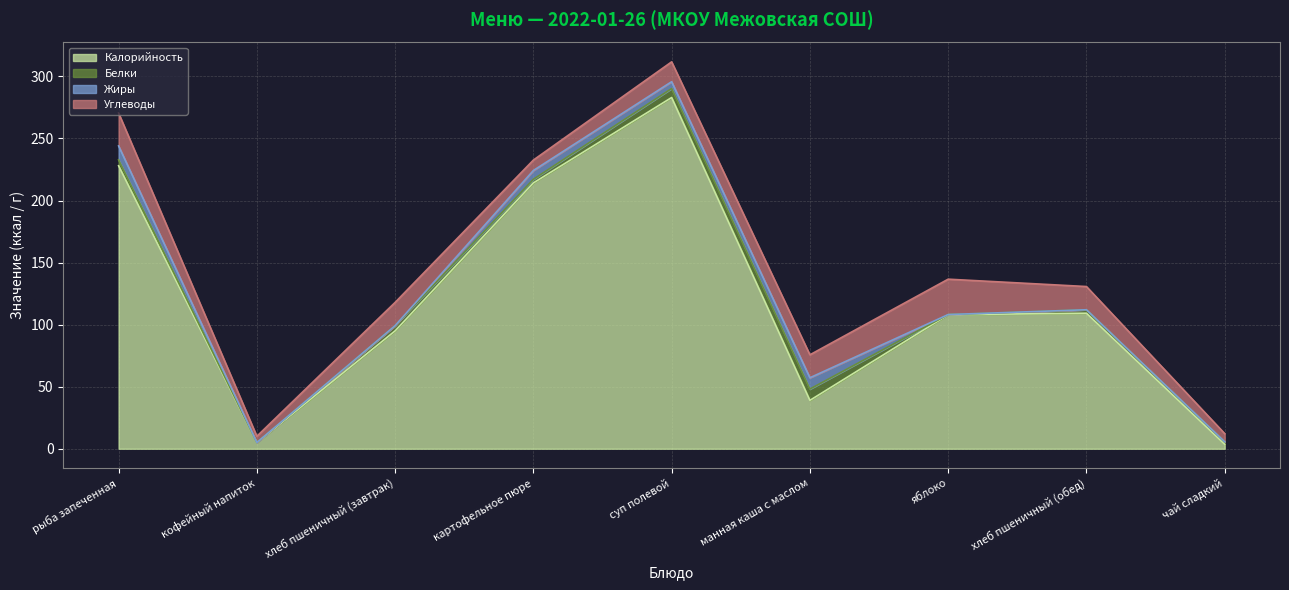

Between хлеб пшеничный (завтрак) and яблоко, which is larger?

яблоко